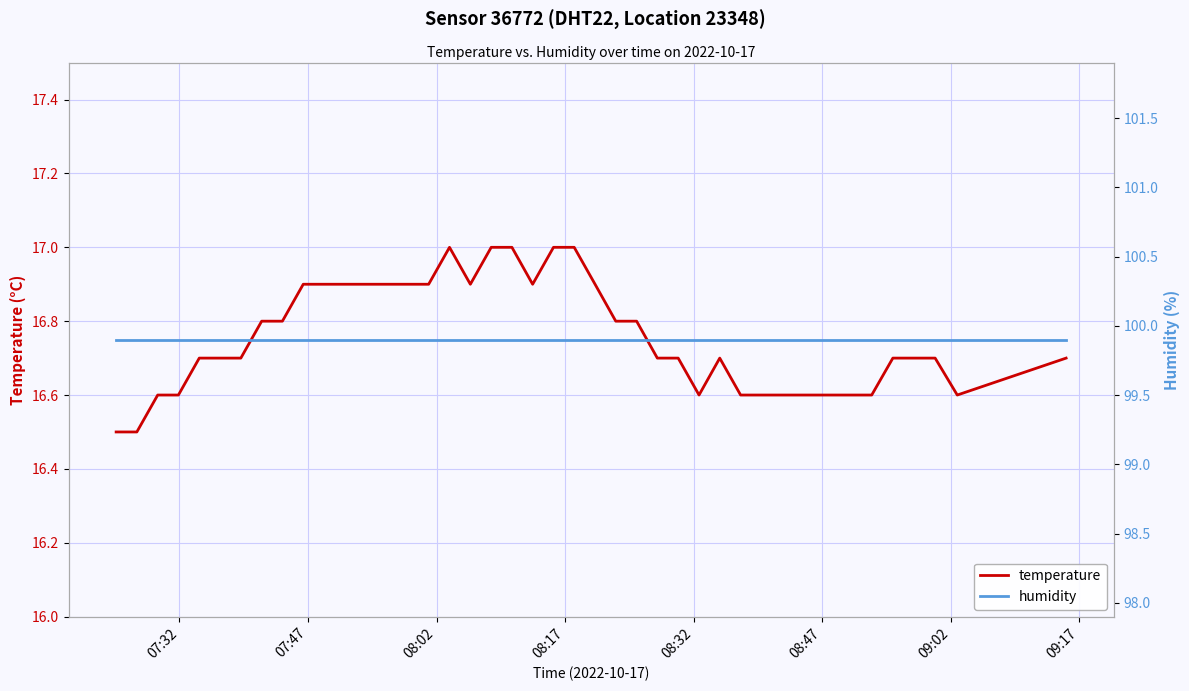

What is the average value of the temperature series?

16.8